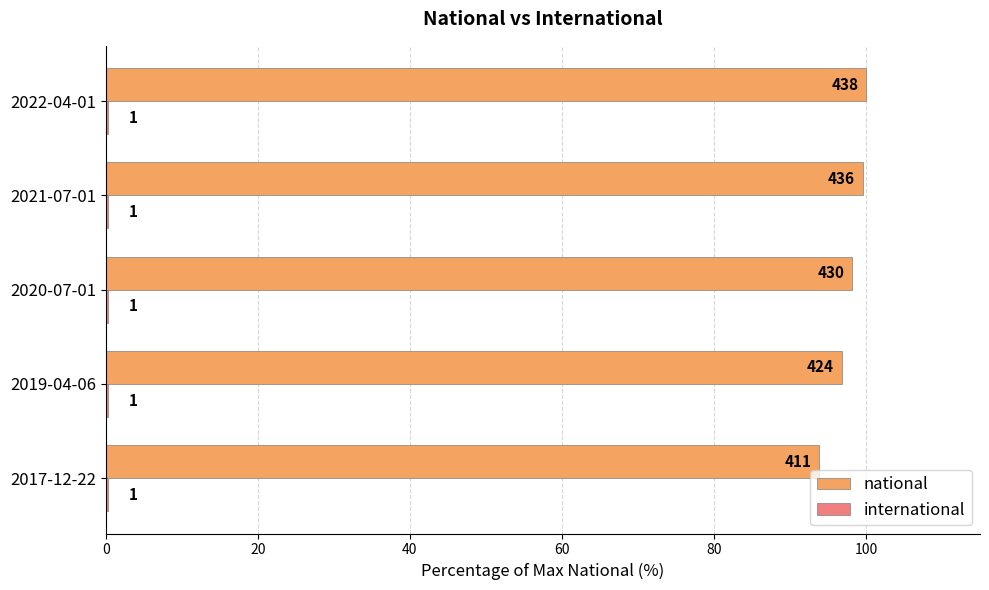

How many series are shown in this chart?

2